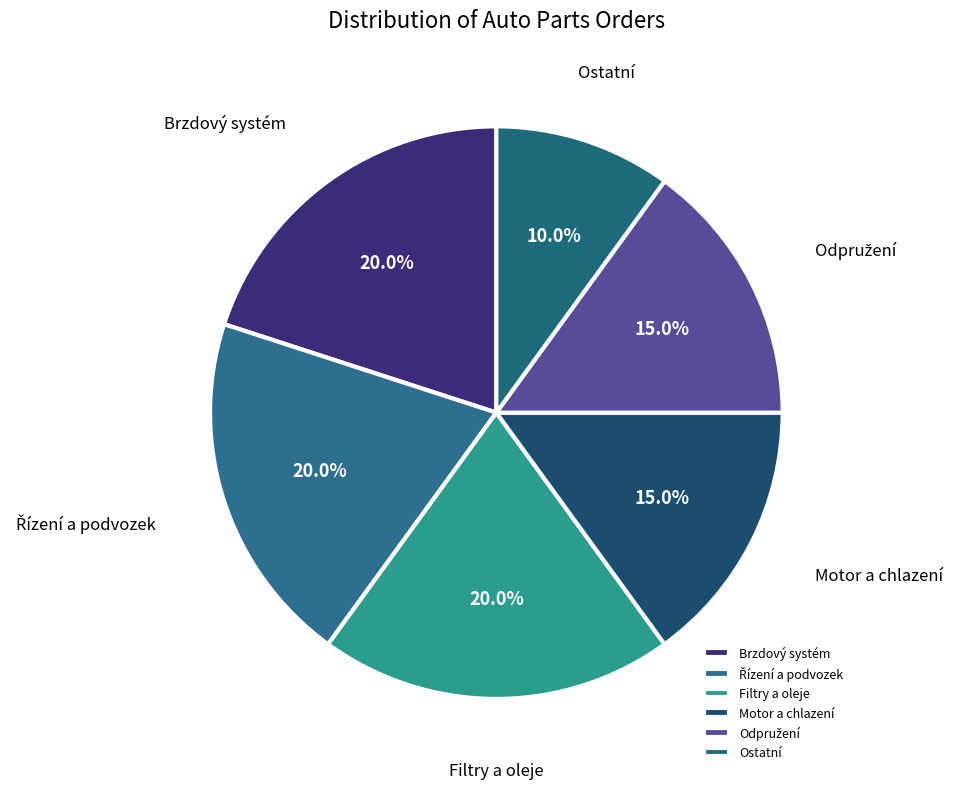

Which category has the smallest portion of the pie?

Ostatní